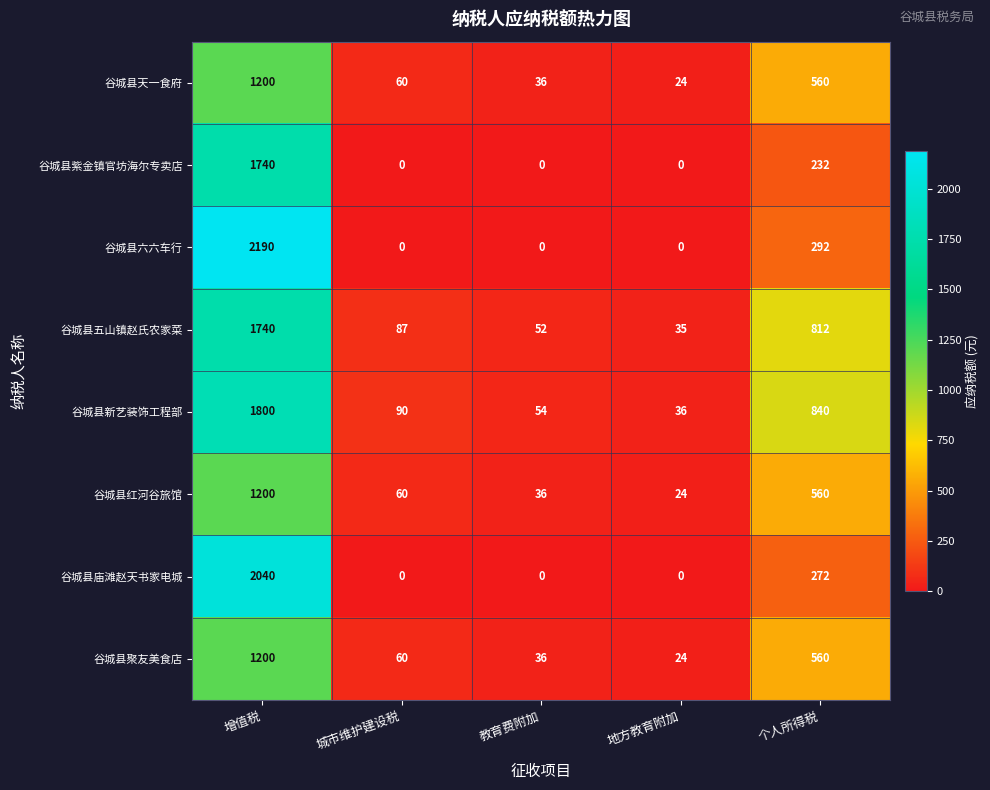

Which series has the largest total across all categories?

谷城县新艺装饰工程部